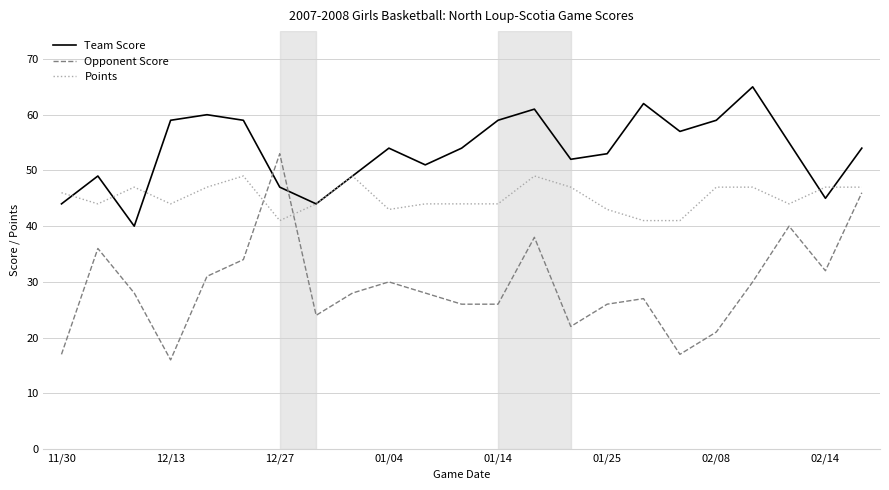

How many intersections are there between Team Score and Opponent Score?

2